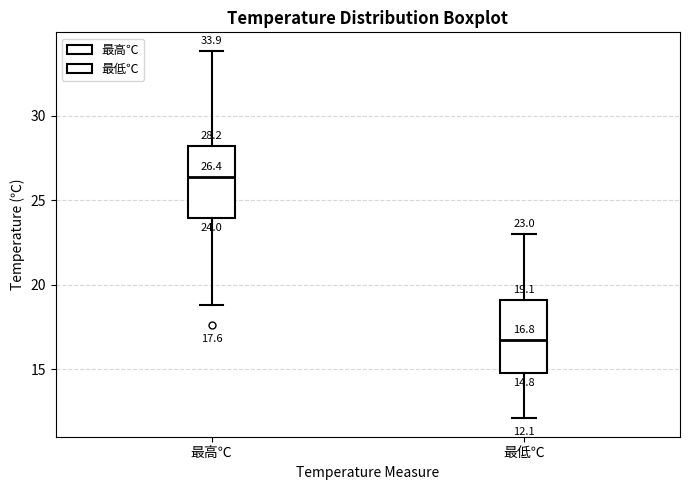

Which box's median line is the highest?

最高℃